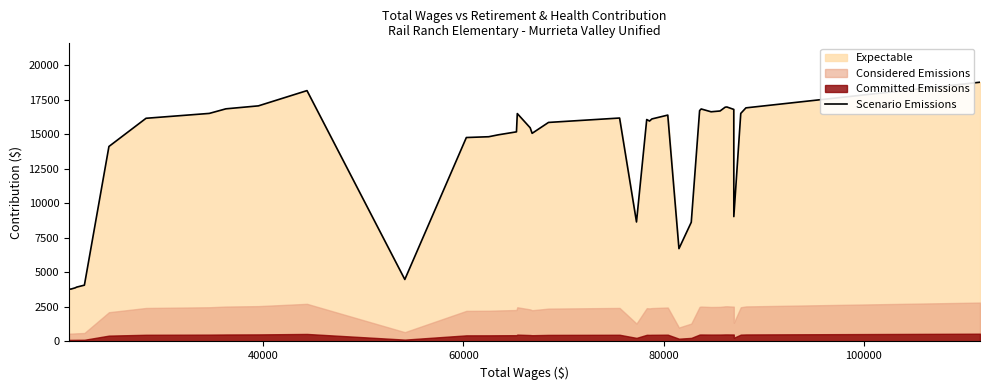

What is the maximum value for Scenario Emissions?

18786